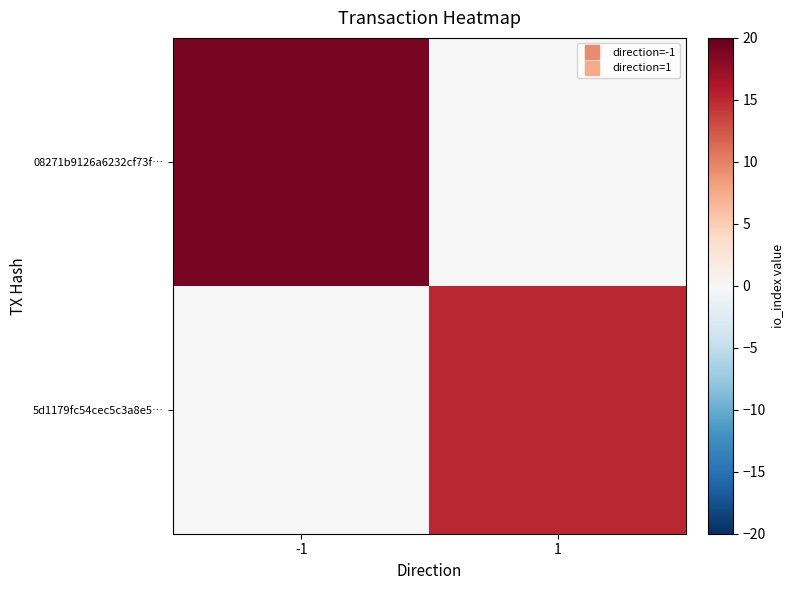

Reading left to right, list all the values displayed in this chart.

08271b9126a6232cf73f…: -1=19	1=0
5d1179fc54cec5c3a8e5…: -1=0	1=15